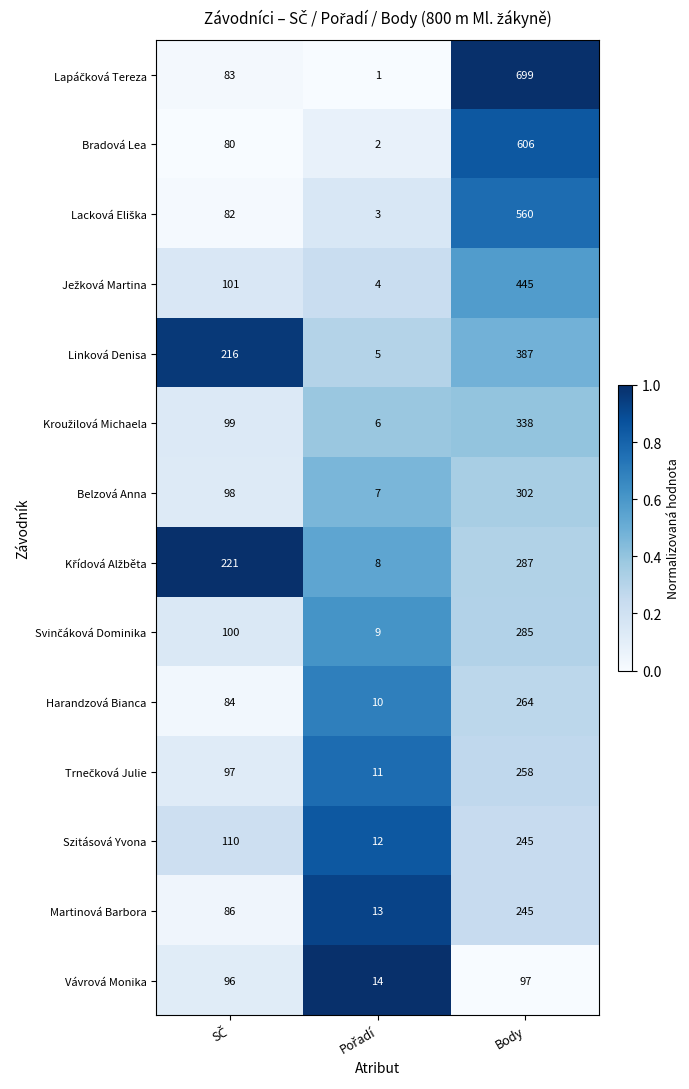

What is the highest value of the Szitásová Yvona series?

245